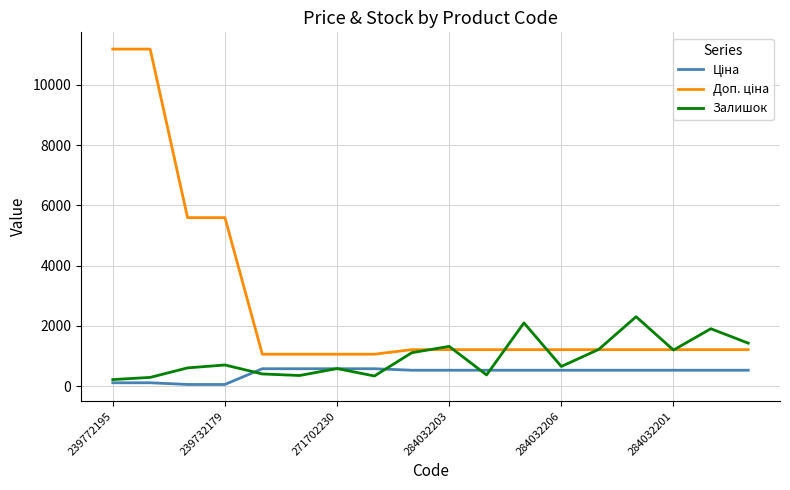

At how many categories does at least one series exceed 8264?

2